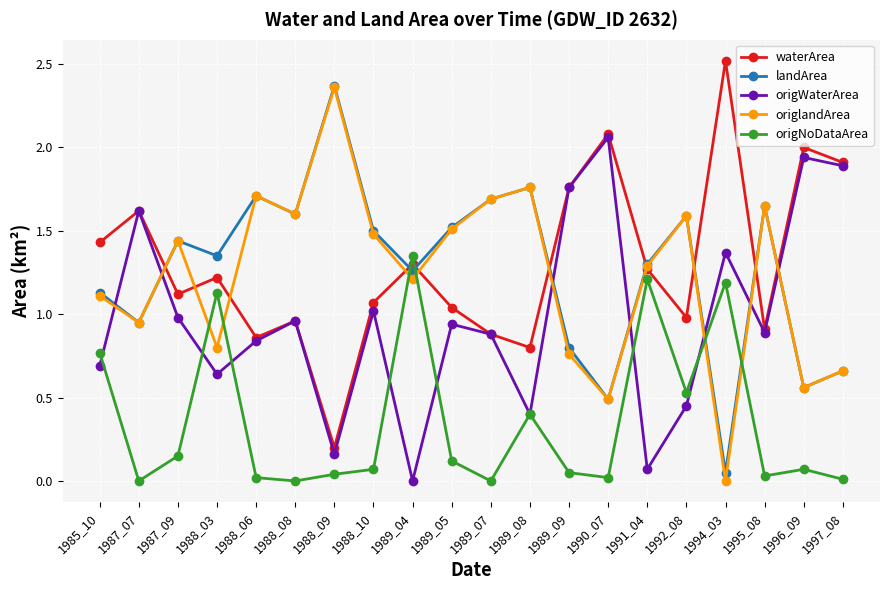

Which label corresponds to the largest value in the chart?

1994_03